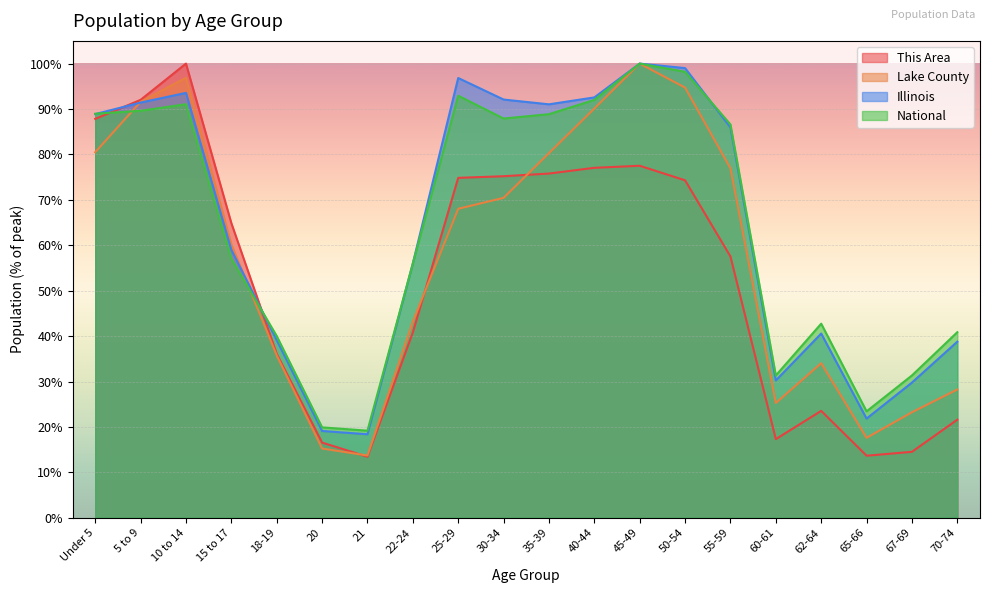

What position from the right is 62-64?

4